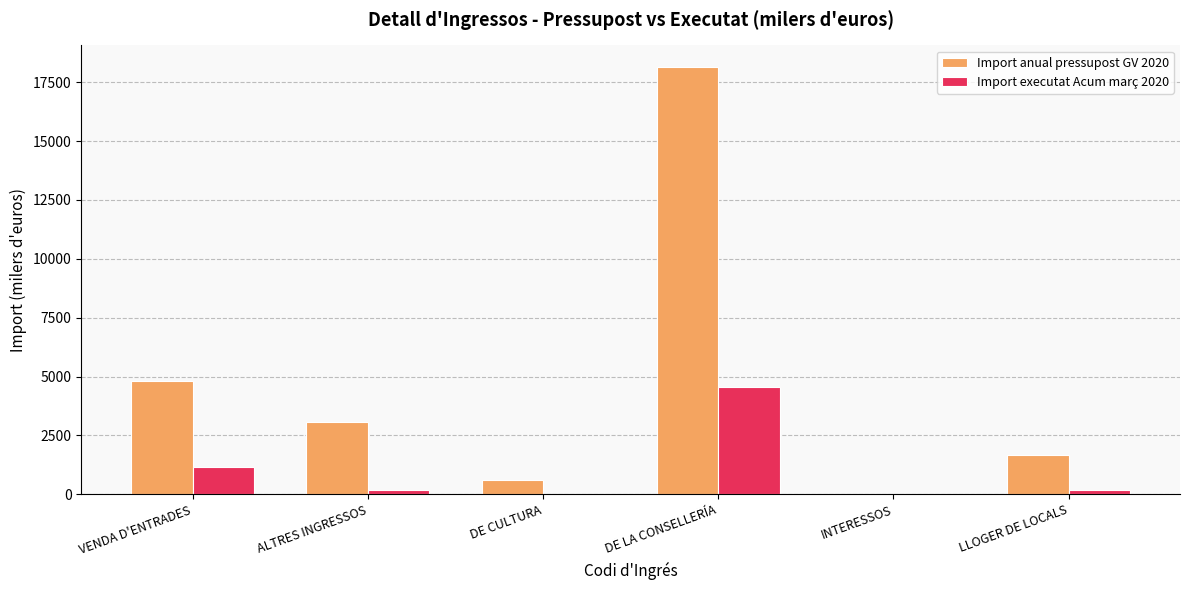

What is the maximum value for Import anual pressupost GV 2020?

18155.1